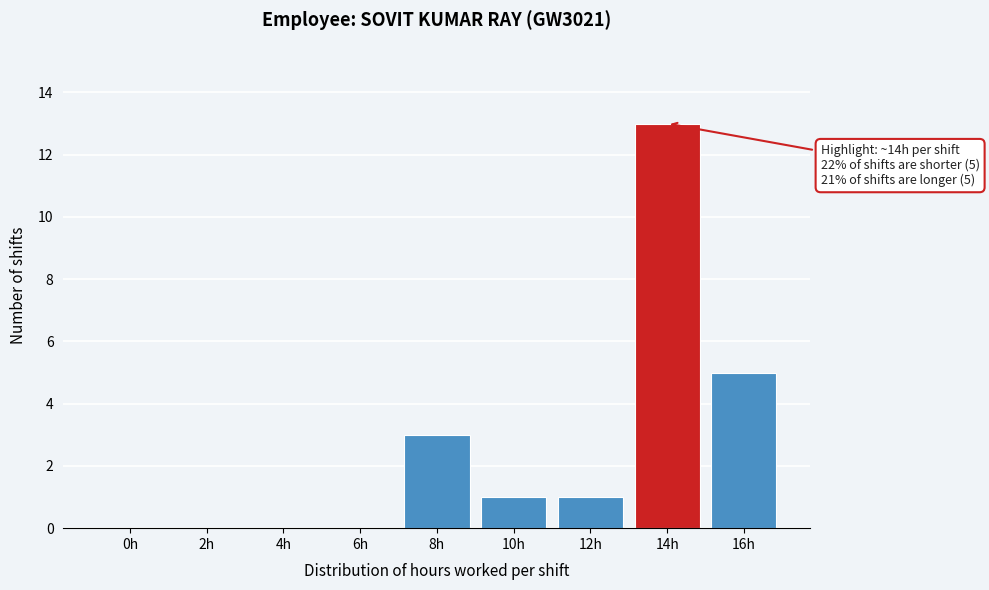

Reading left to right, what are all the values shown in this chart?

0h=0	2h=0	4h=0	6h=0	8h=3	10h=1	12h=1	14h=13	16h=5